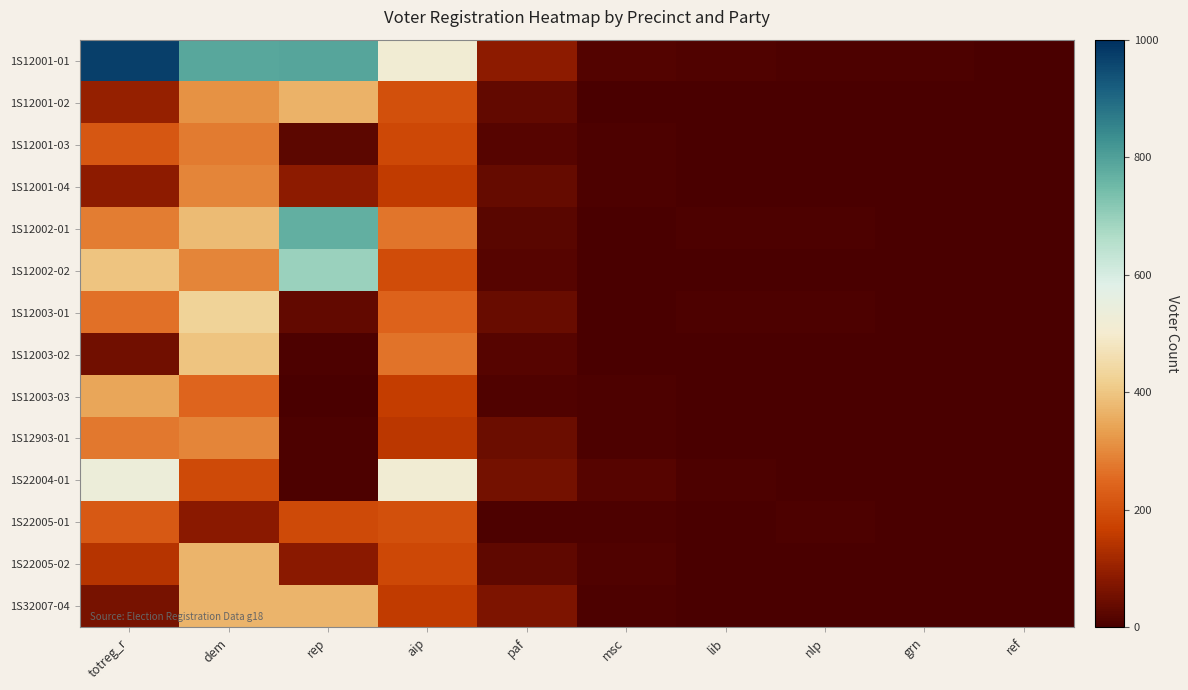

Reading left to right, what are all the values shown in this chart?

1S12001-01: totreg_r=969	dem=787	rep=790	aip=512	paf=86	msc=13	lib=8	nlp=4	grn=4	ref=1
1S12001-02: totreg_r=100	dem=316	rep=367	aip=203	paf=32	msc=1	lib=2	nlp=3	grn=0	ref=0
1S12001-03: totreg_r=217	dem=280	rep=25	aip=187	paf=19	msc=5	lib=1	nlp=1	grn=1	ref=0
1S12001-04: totreg_r=89	dem=293	rep=87	aip=157	paf=39	msc=5	lib=0	nlp=1	grn=2	ref=0
1S12002-01: totreg_r=284	dem=380	rep=772	aip=271	paf=20	msc=2	lib=4	nlp=5	grn=0	ref=1
1S12002-02: totreg_r=397	dem=294	rep=694	aip=194	paf=18	msc=2	lib=0	nlp=0	grn=1	ref=2
1S12003-01: totreg_r=265	dem=428	rep=34	aip=242	paf=42	msc=1	lib=6	nlp=4	grn=3	ref=0
1S12003-02: totreg_r=52	dem=397	rep=6	aip=267	paf=19	msc=0	lib=2	nlp=1	grn=2	ref=0
1S12003-03: totreg_r=346	dem=243	rep=2	aip=161	paf=11	msc=4	lib=0	nlp=3	grn=2	ref=1
1S12903-01: totreg_r=274	dem=293	rep=4	aip=150	paf=46	msc=6	lib=0	nlp=2	grn=1	ref=0
1S22004-01: totreg_r=533	dem=190	rep=5	aip=512	paf=56	msc=16	lib=5	nlp=2	grn=3	ref=1
1S22005-01: totreg_r=219	dem=84	rep=190	aip=203	paf=7	msc=5	lib=1	nlp=7	grn=0	ref=1
1S22005-02: totreg_r=144	dem=371	rep=84	aip=187	paf=31	msc=11	lib=3	nlp=1	grn=2	ref=0
1S32007-04: totreg_r=61	dem=371	rep=371	aip=157	paf=69	msc=5	lib=1	nlp=1	grn=3	ref=0